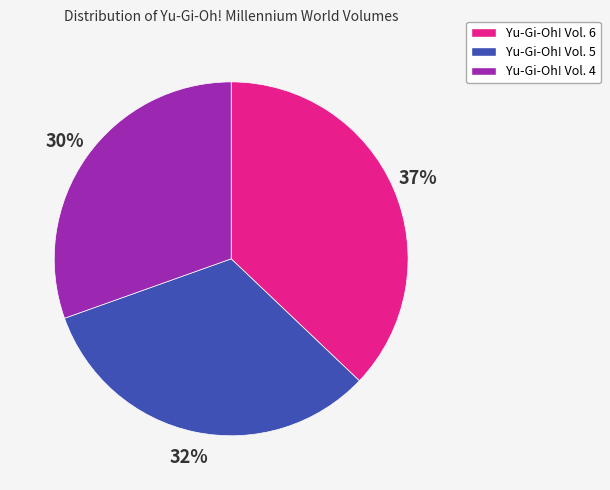

Is it true that Yu-Gi-Oh! Vol. 4 is 38% of the pie?

False